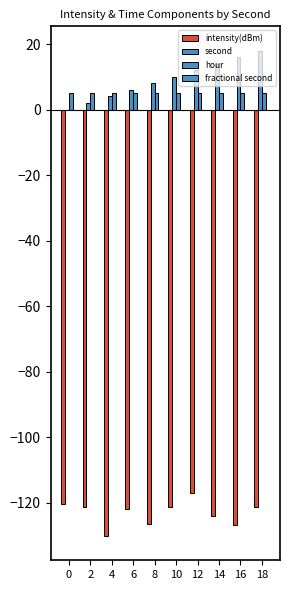

Reading right to left, transcribe all the data shown in this chart.

intensity(dBm): -121.2	-126.8	-124.2	-117.1	-121.2	-126.7	-122.1	-130.2	-121.3	-120.5
second: 18.0	16.0	14.0	12.0	10.0	8.0	6.0	4.0	2.0	0.0
hour: 5.0	5.0	5.0	5.0	5.0	5.0	5.0	5.0	5.0	5.0
fractional second: 0.0	0.0	0.0	0.0	0.0	0.0	0.0	0.0	0.0	0.0